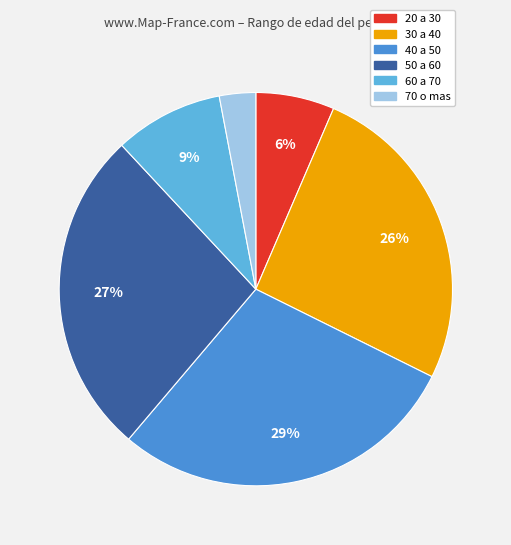

To the nearest percent, what percentage of the pie is 50 a 60?

27%